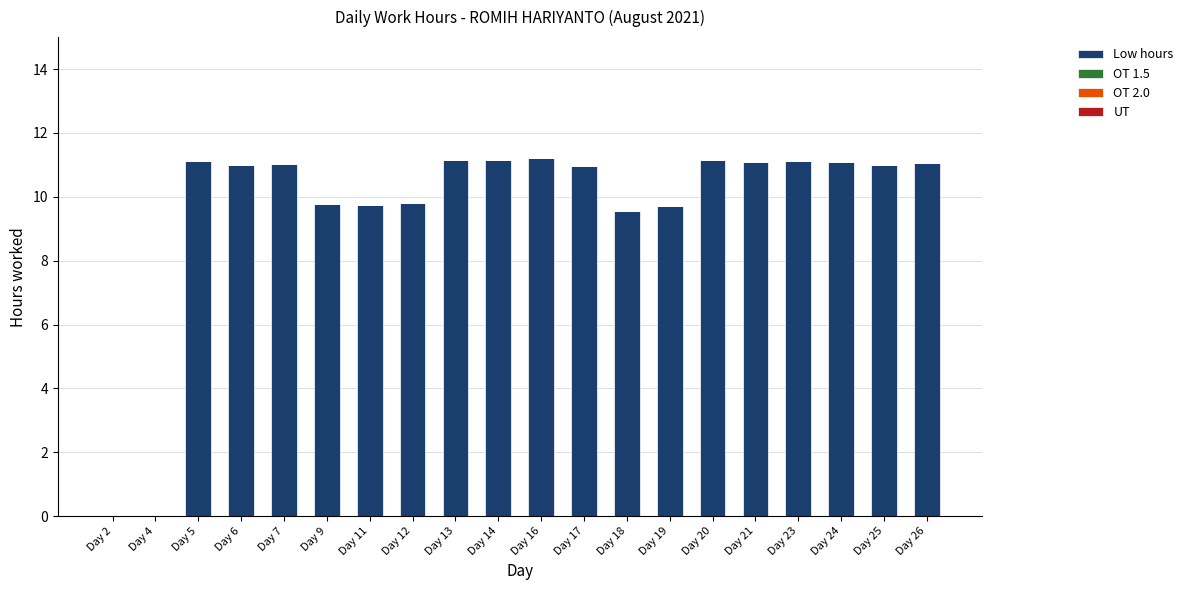

Which has a higher value, Day 18 or Day 14?

Day 14